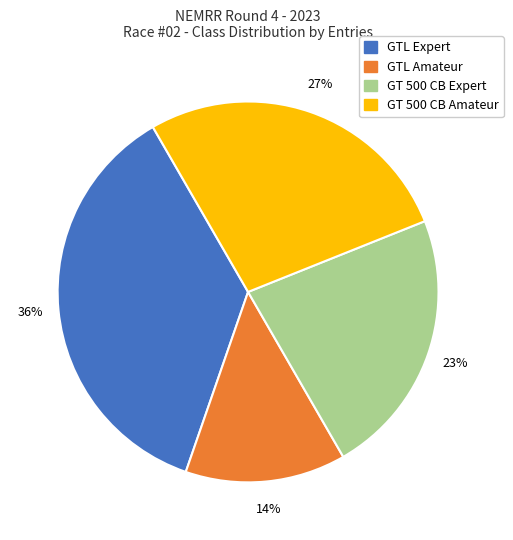

To the nearest percent, what is the combined percentage of GTL Amateur and GTL Expert?

50%